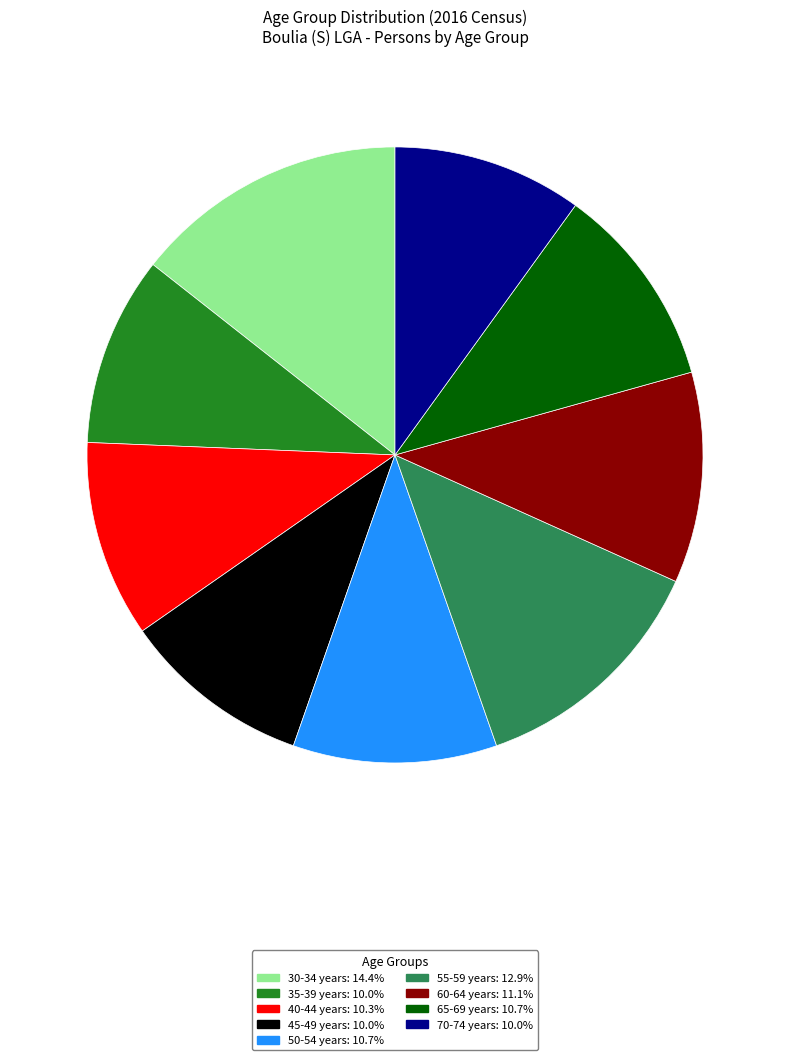

Which slice is the largest?

30-34 years